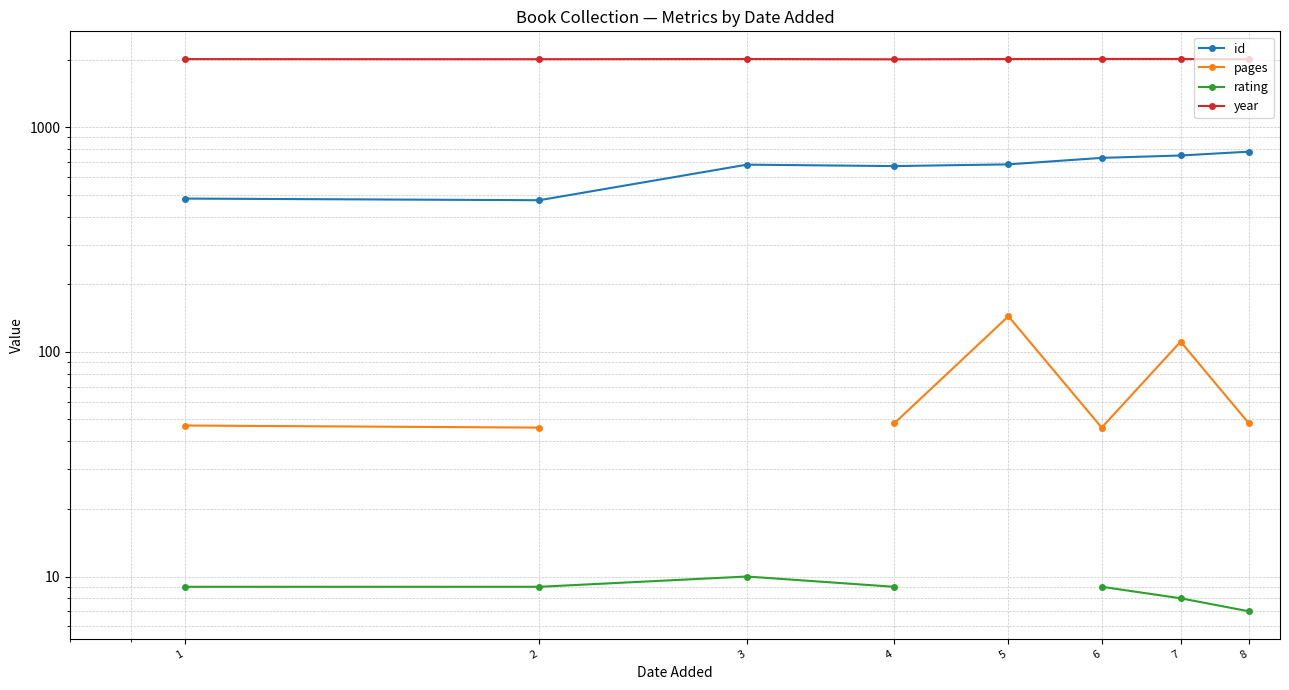

What are all the series names shown in the legend?

id, pages, rating, year